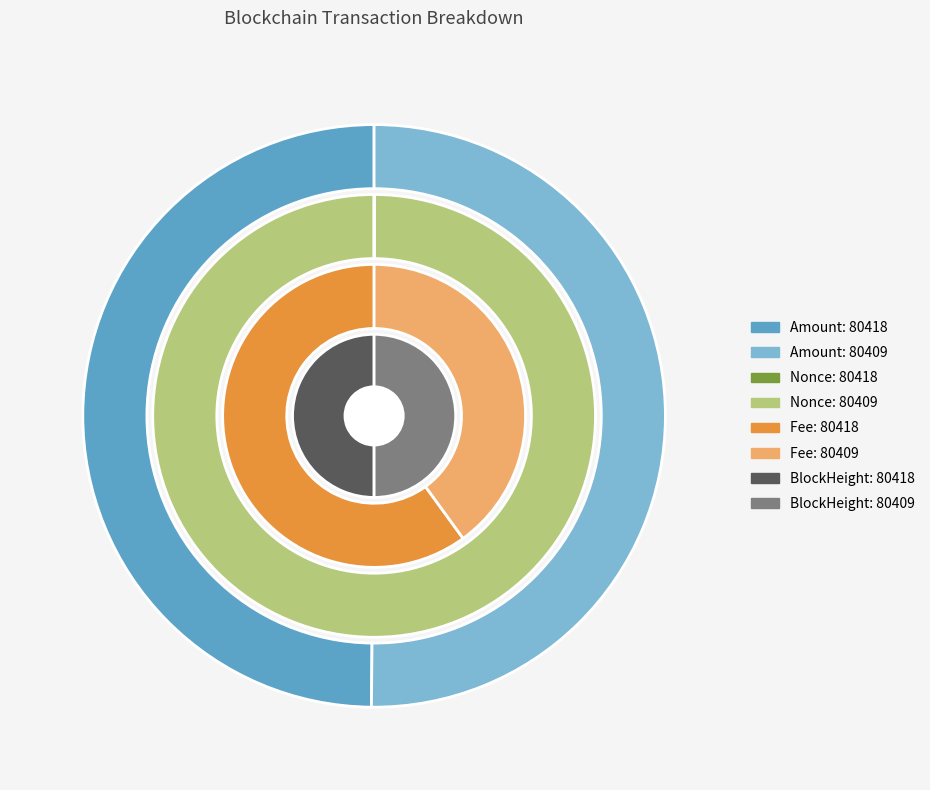

To the nearest percent, what percentage of the pie is 80418?

50%